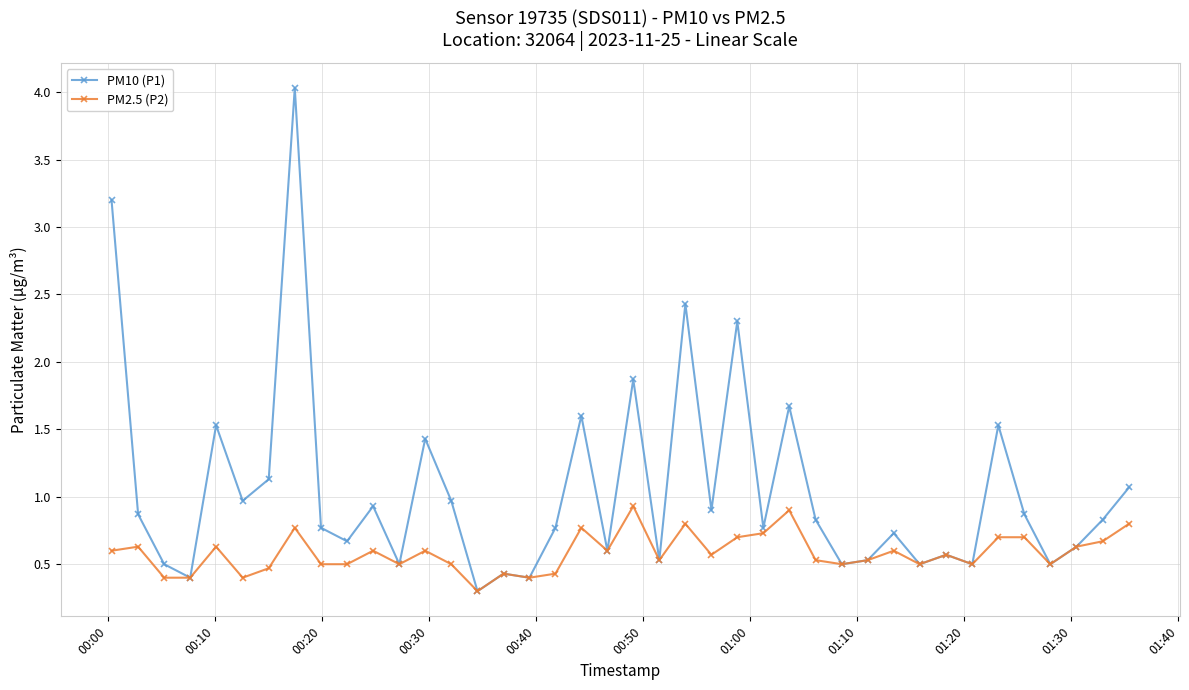

What is the minimum value for PM10 (P1)?

0.3